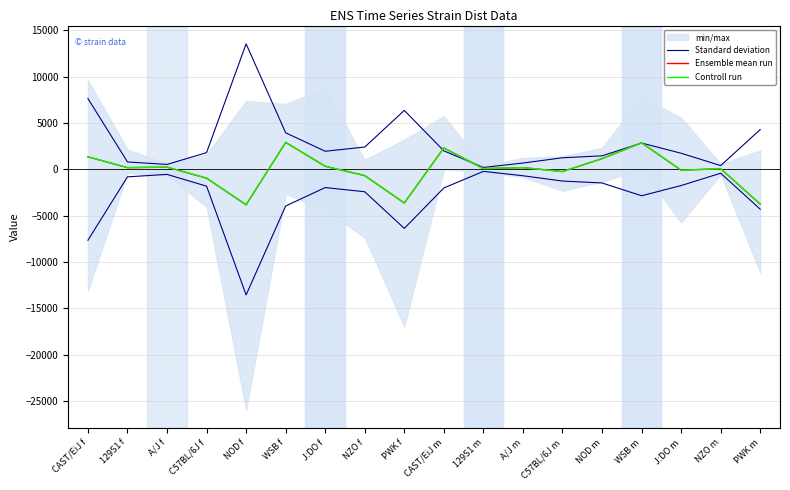

What is the average value of the Ensemble mean run series?

-77.2